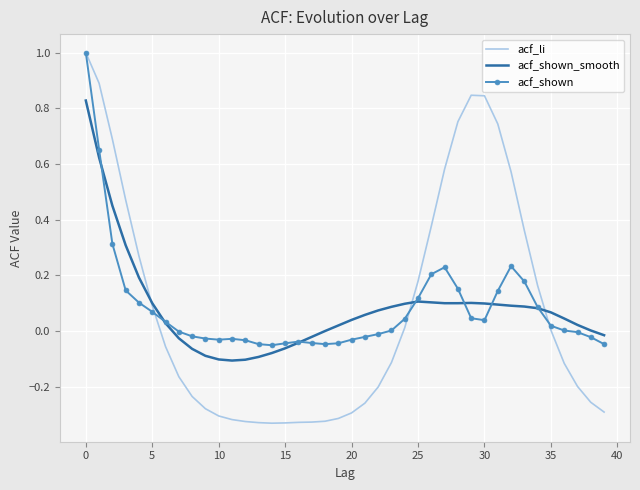

In acf_shown, how many points are higher than both neighbors (excluding endpoints)?

4